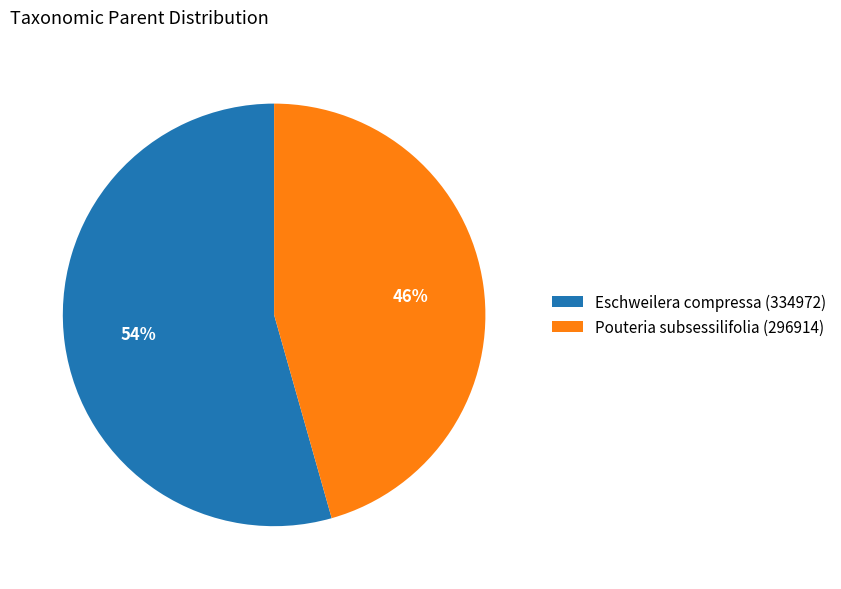

How many slices are in this pie chart?

2